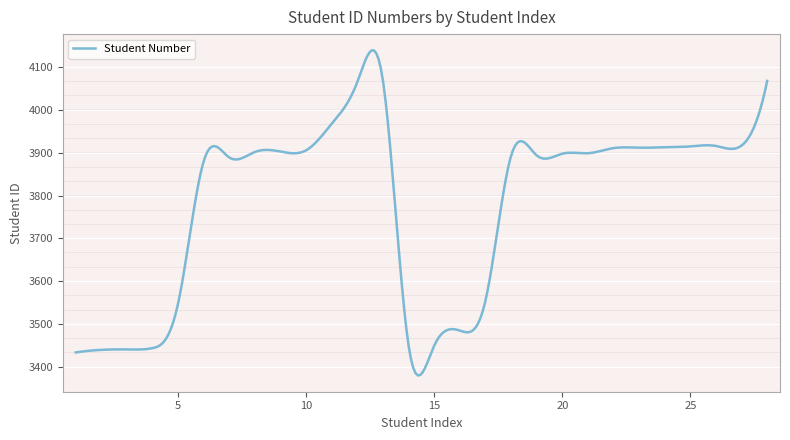

What is the difference between the maximum and minimum values?

759.0